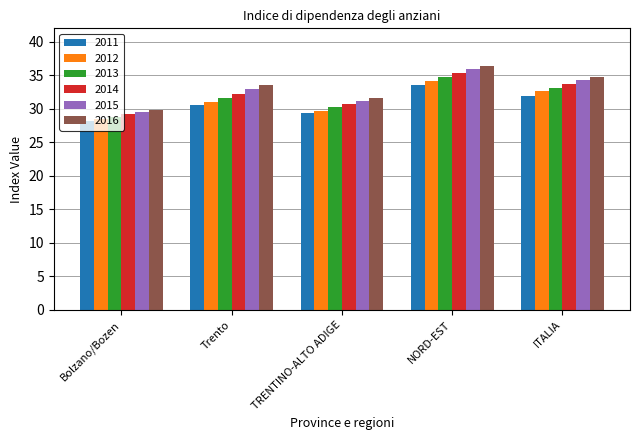

What value does the 2015 series have at ITALIA?

34.3